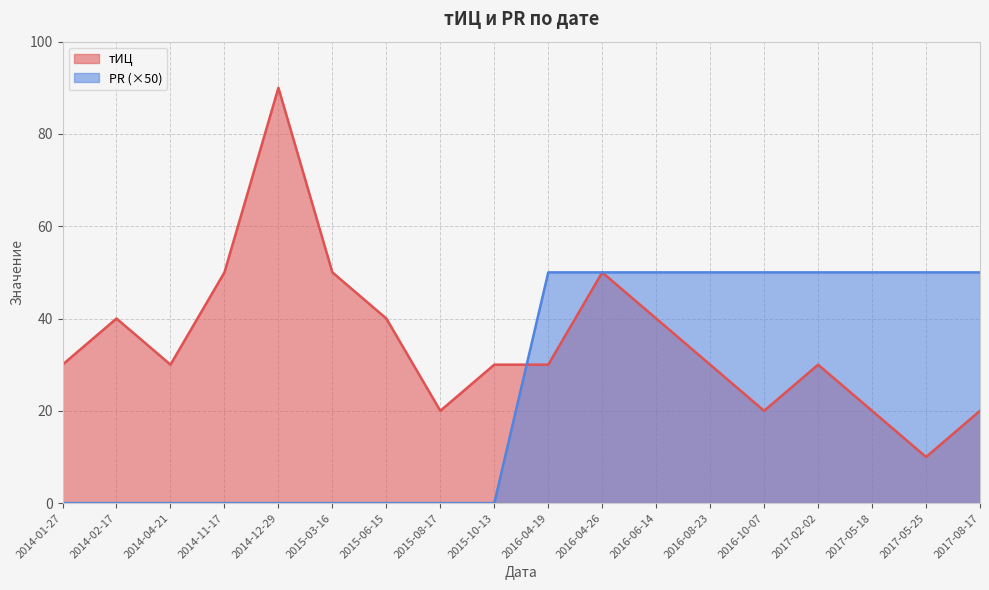

What is the difference between the maximum and second lowest values in the тИЦ series?

70